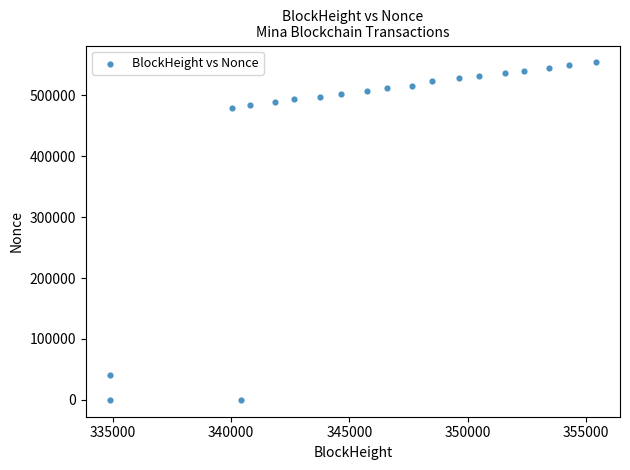

What is the range of X values (max minus min)?

20510